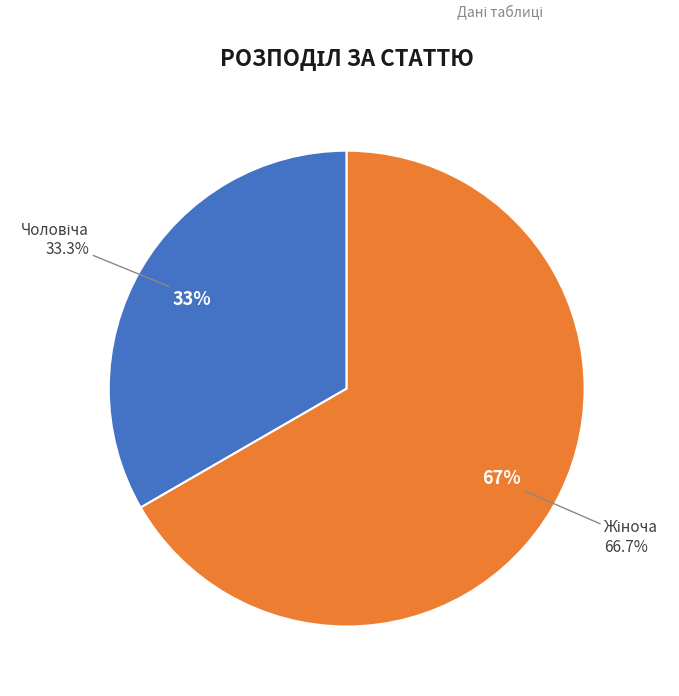

Approximately how many times larger is the value at Жіноча compared to Чоловіча?

2.0